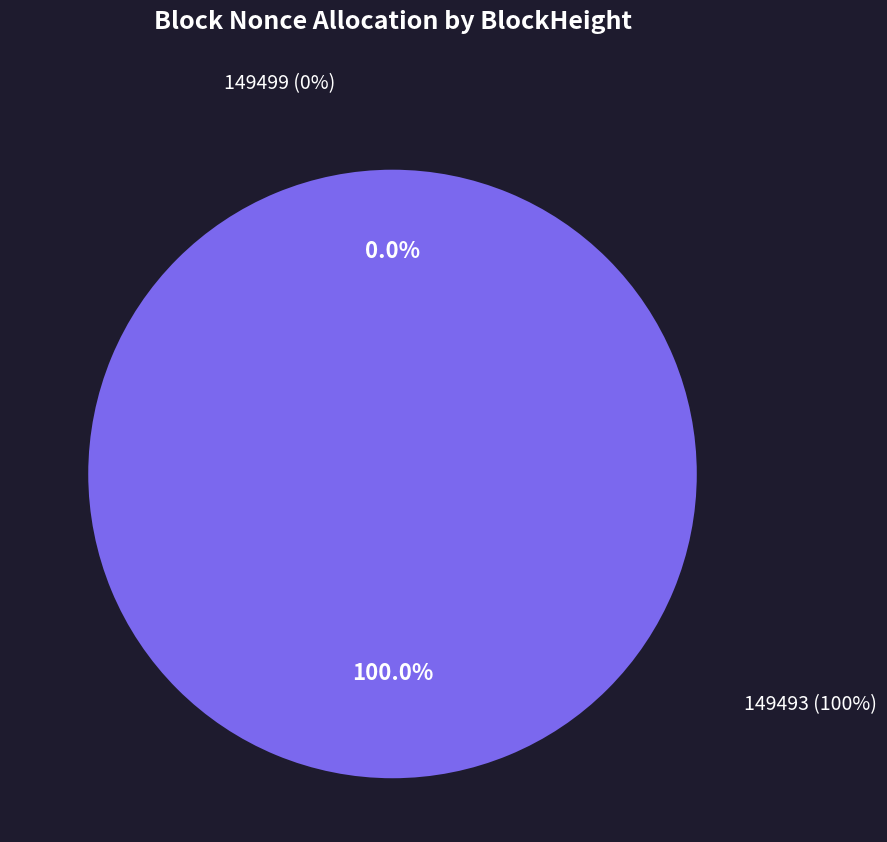

How many slices are in this pie chart?

2